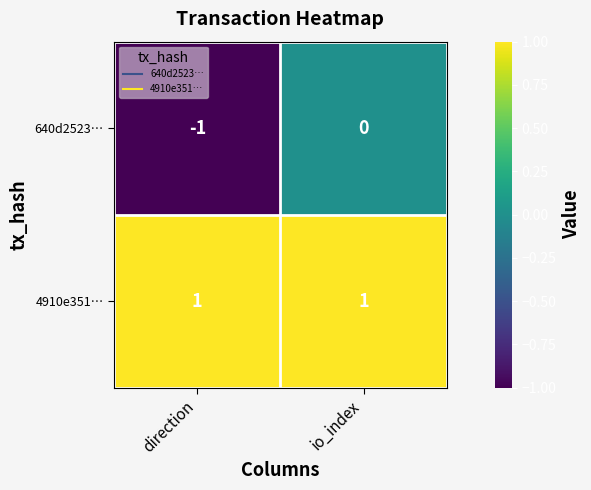

Count the number of categories in the chart.

2